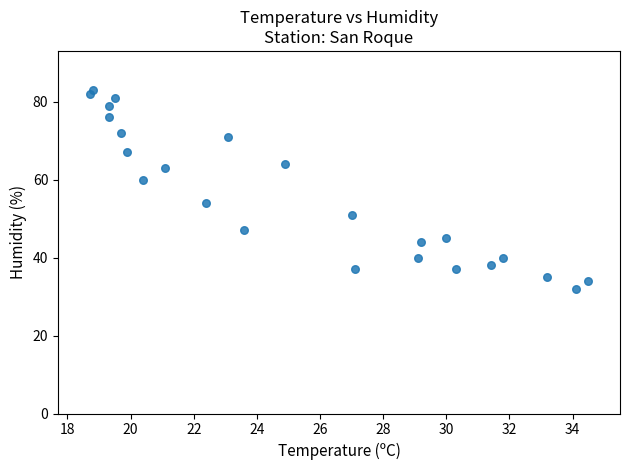

What is the range of Y values (max minus min)?

51